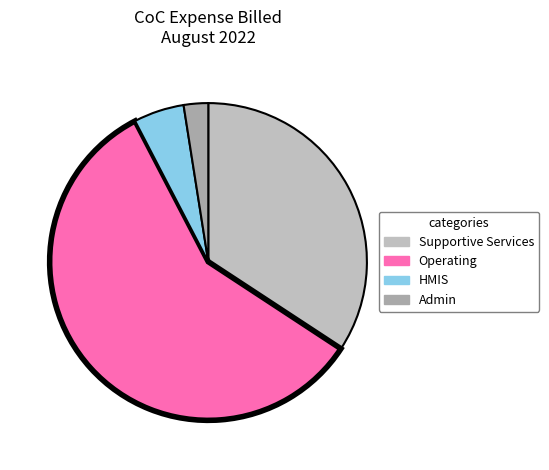

Is HMIS the majority of the pie?

No